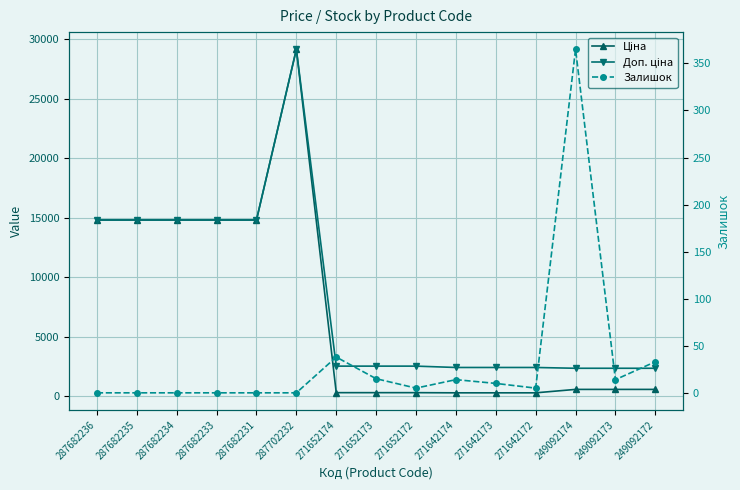

What is the total value across all series at 249092174?

3323.2